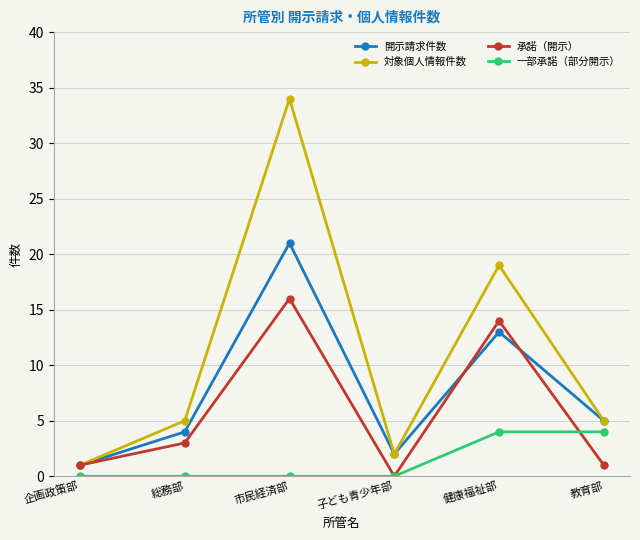

Which series has the largest total across all categories?

対象個人情報件数